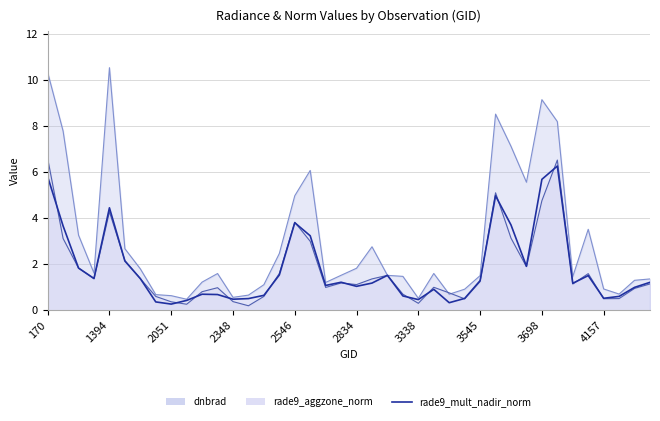

Count the number of data series in this chart.

3